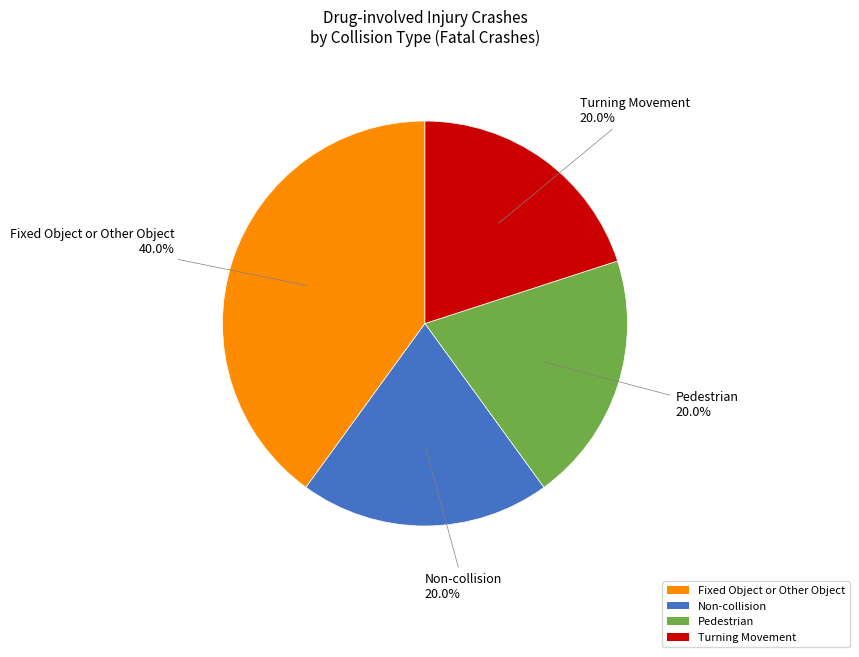

Approximately how many times larger is the value at Fixed Object or Other Object compared to Pedestrian?

2.0